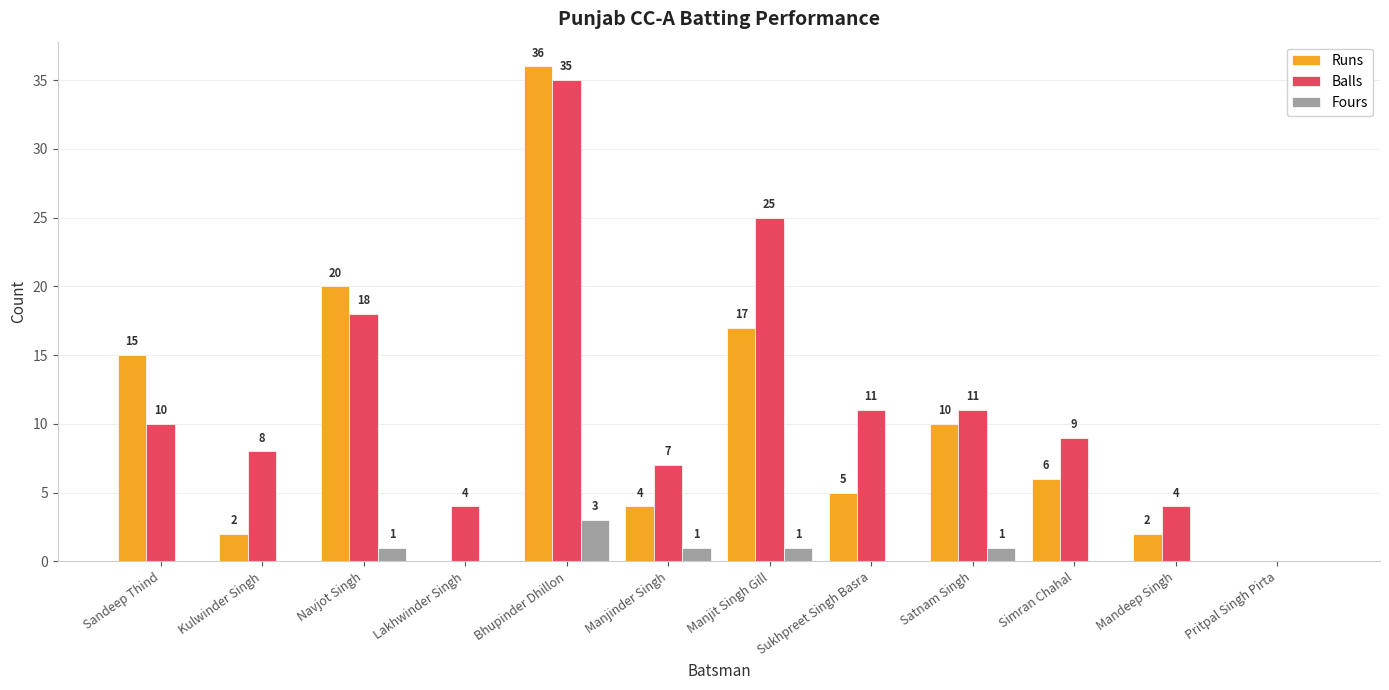

Which category has the highest value across all series?

Bhupinder Dhillon